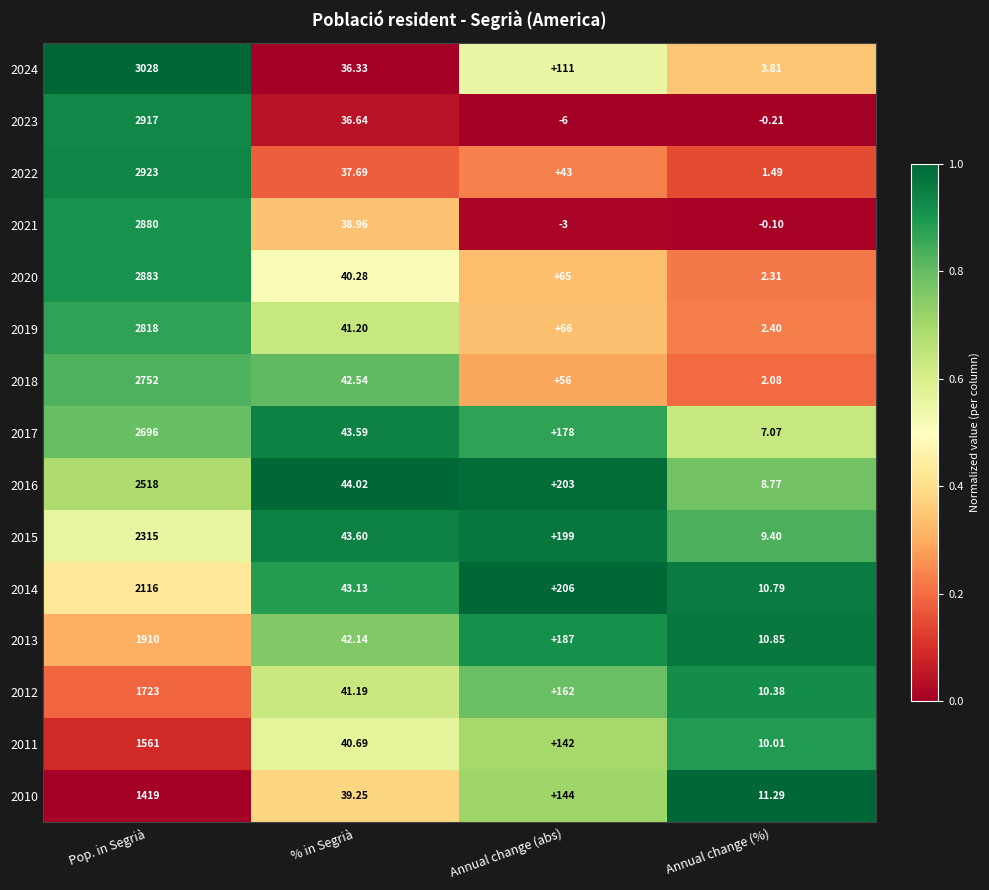

At which label does 2020 reach its peak?

Pop. in Segrià